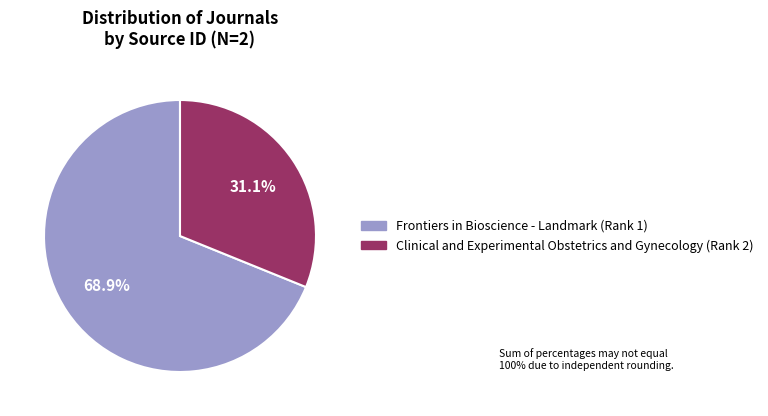

To the nearest percent, what portion does Clinical and Experimental Obstetrics and Gynecology represent?

31%